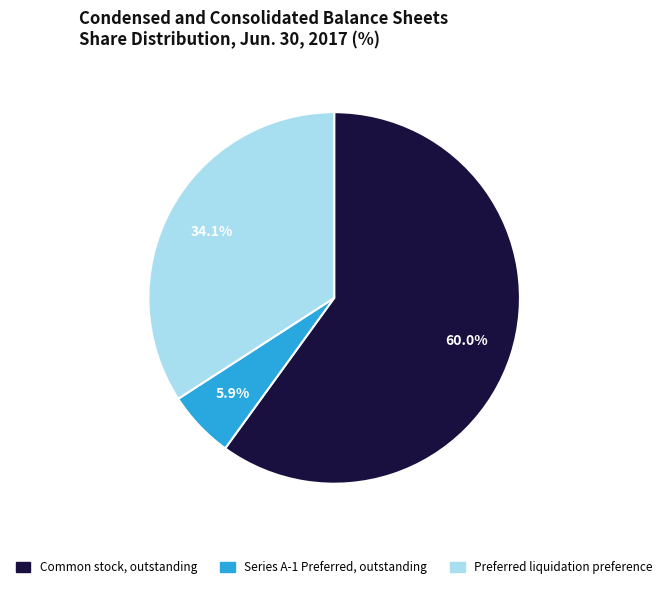

How many segments does this pie chart have?

3